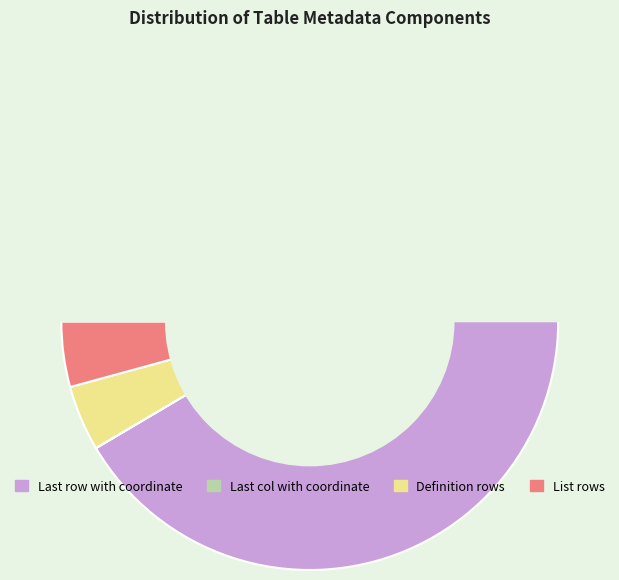

What is the smallest slice in the pie chart?

Last col with coordinate